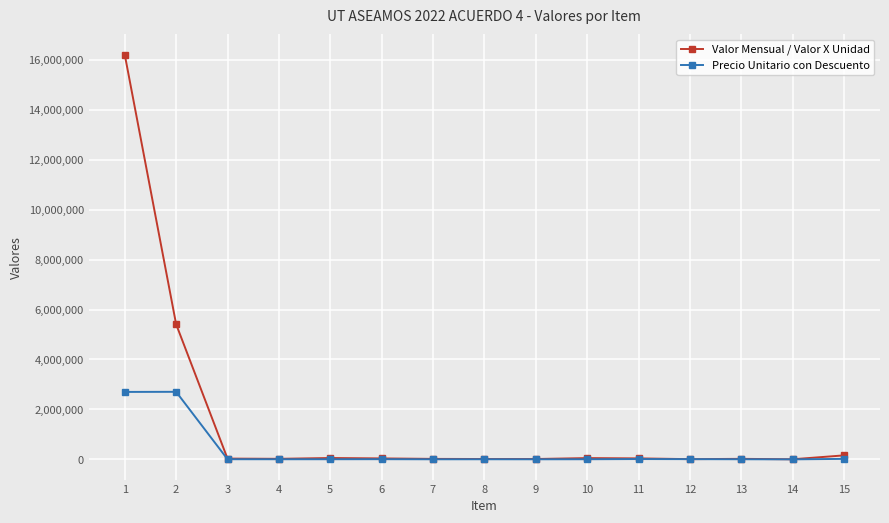

True or false: Valor Mensual / Valor X Unidad has more than 0 interior local peaks.

True